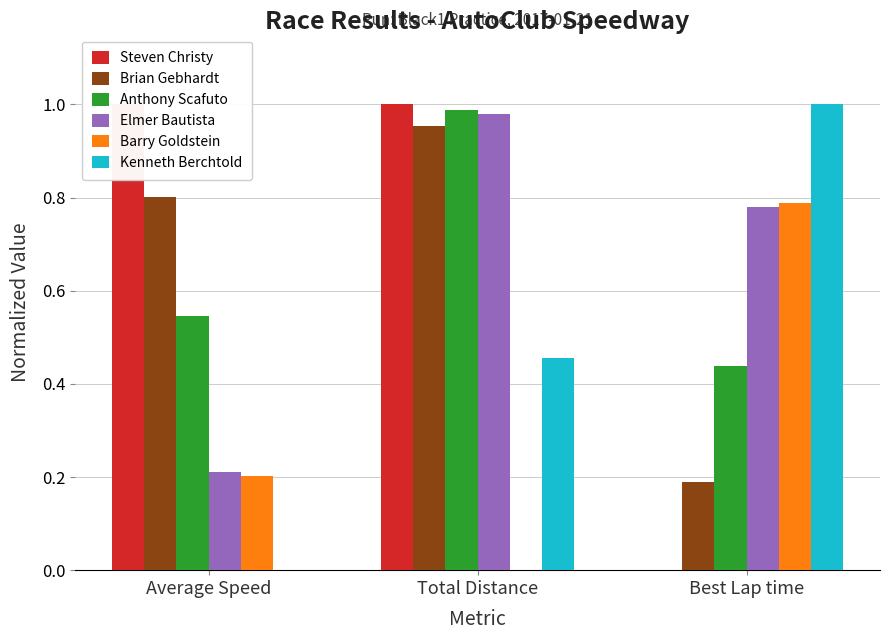

At how many categories does at least one series exceed 0?

3